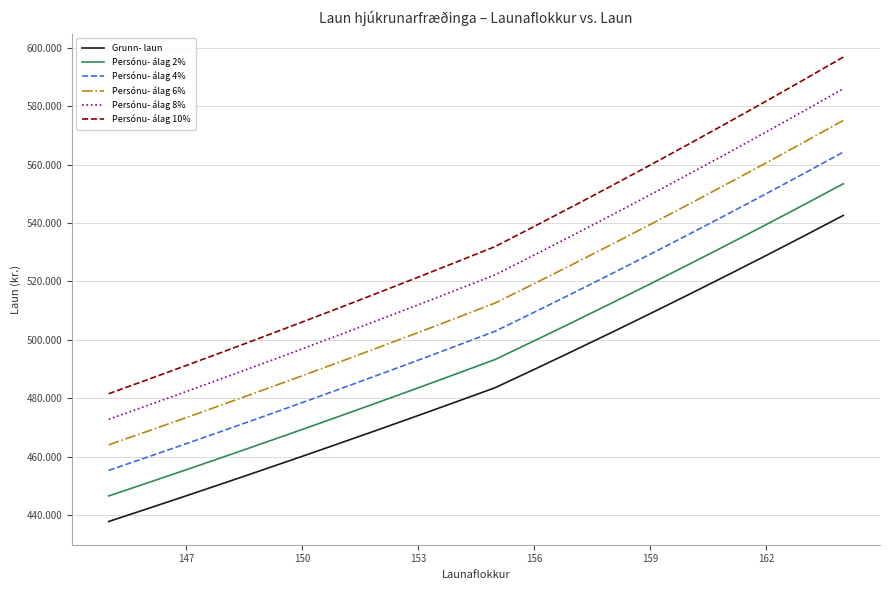

What is the difference between the maximum and second lowest values in the Persónu- álag 6% series?

106535